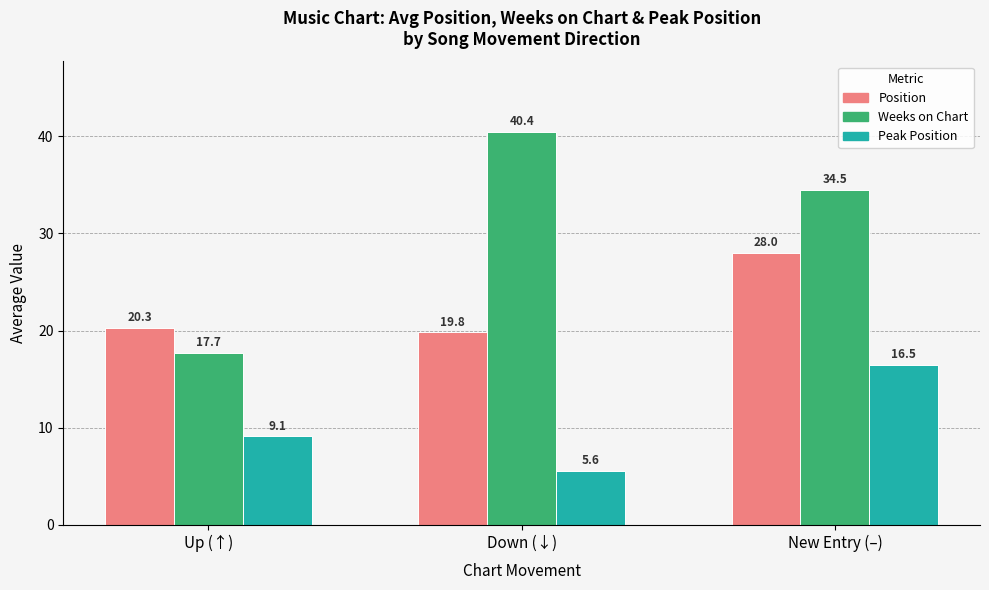

What is the difference between the highest and lowest values at Down (↓)?

34.8